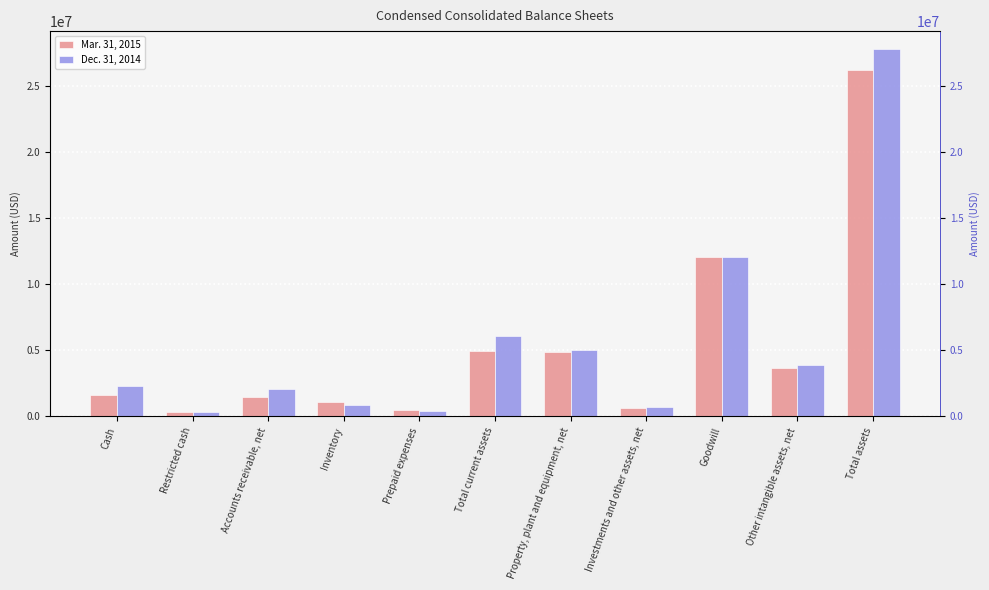

Between Investments and other assets, net and Total current assets, which is larger?

Total current assets